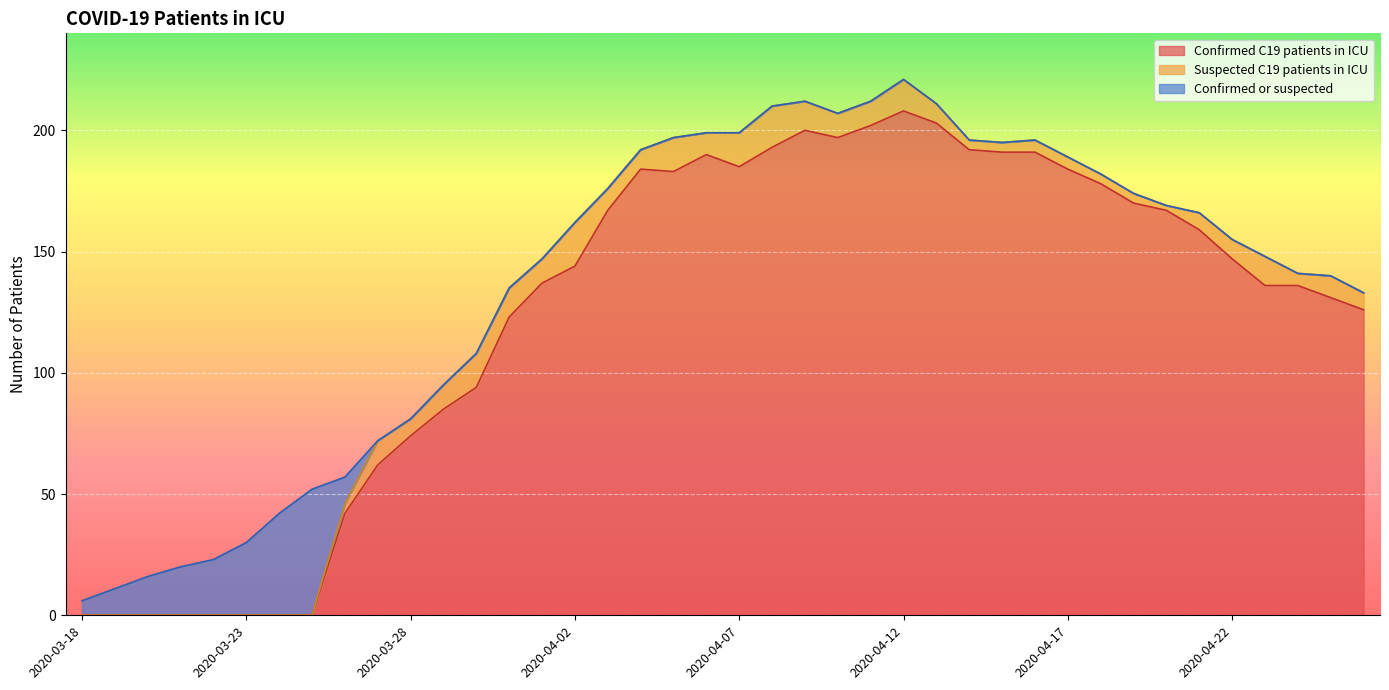

What is the value of the Confirmed C19 patients in ICU point at the 28th from the left?

192